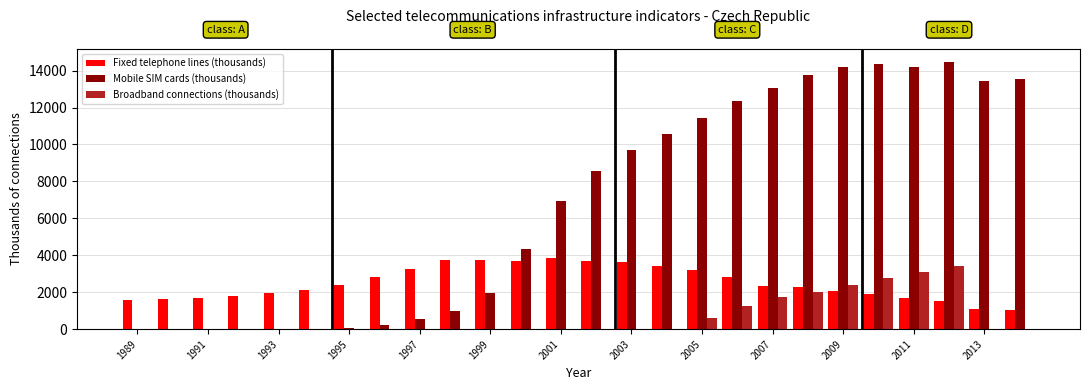

What is the sum of all Fixed telephone lines (thousands) values?

64930.5